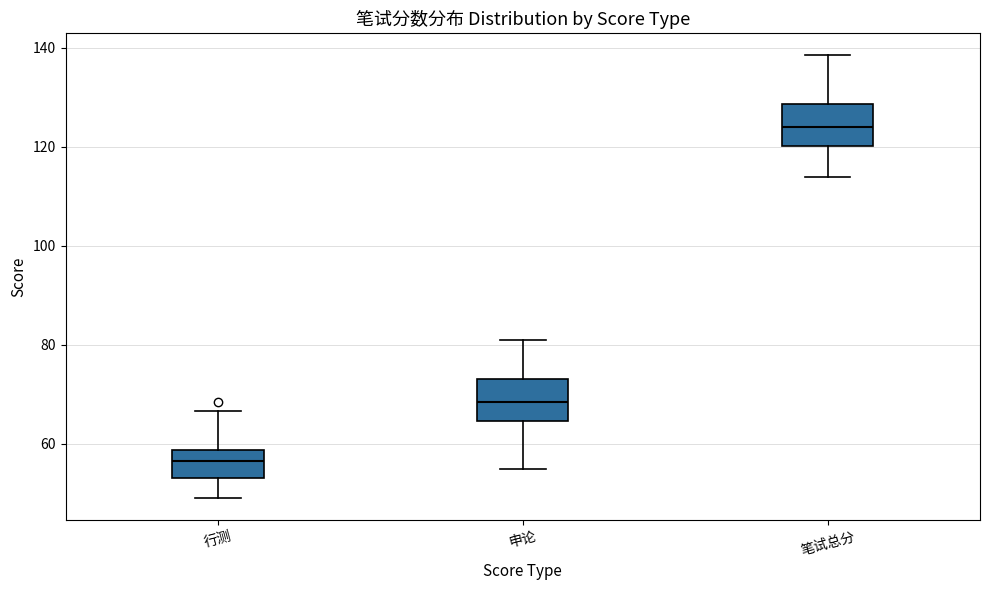

Where is the upper edge of the box for 申论 on the y-axis? The values are not printed on the chart, so give them approximately, as read against the axis.

74